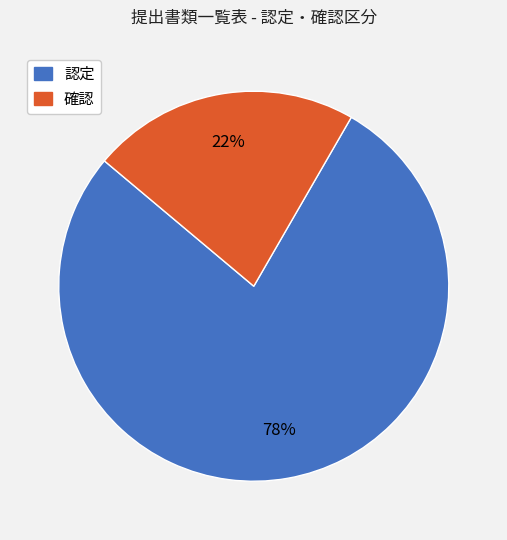

Count the number of slices in the pie.

2